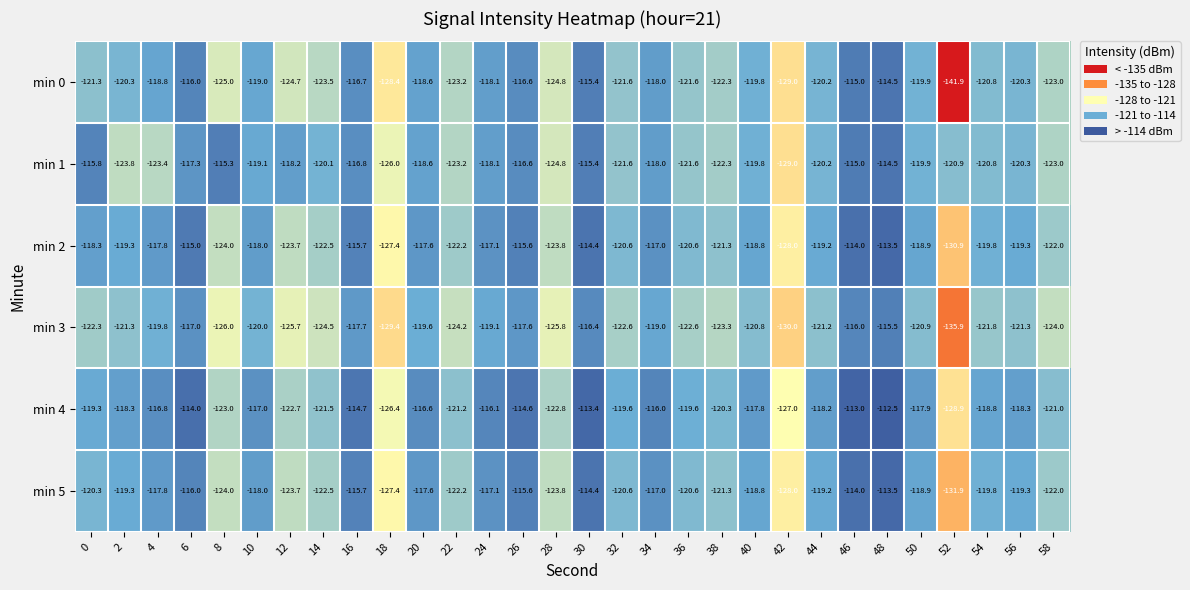

What is the difference between the min 3 values at 4 and 36?

2.8